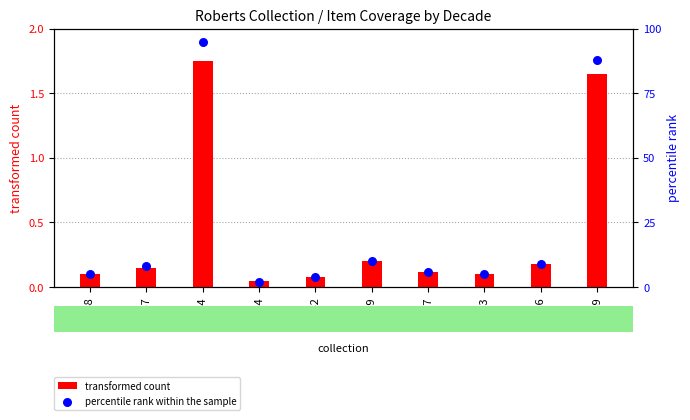

What is the total value across all series at 9148?

5.1